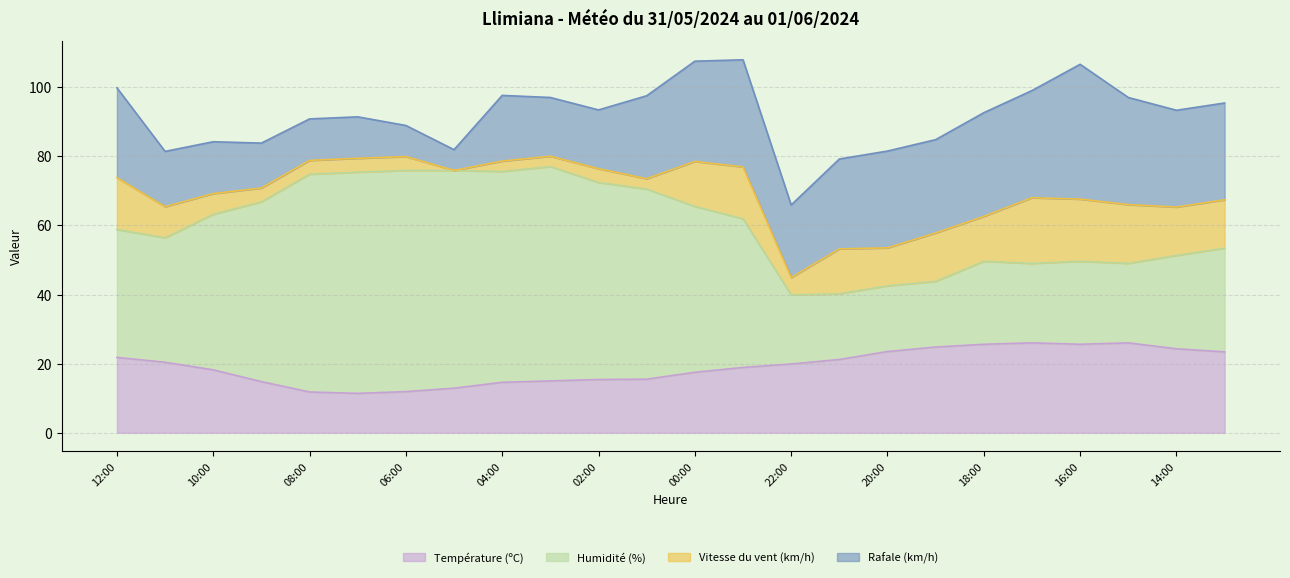

What is the sum of all Température (ºC) values?

460.4